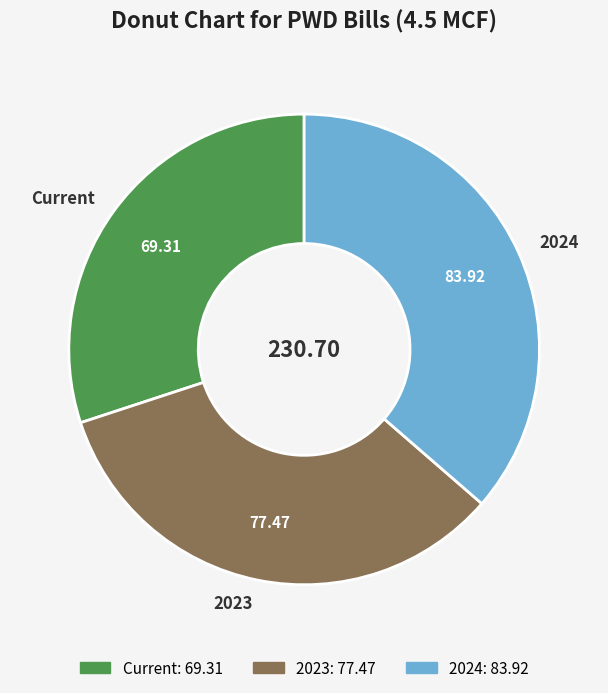

Count the number of slices in the pie.

3